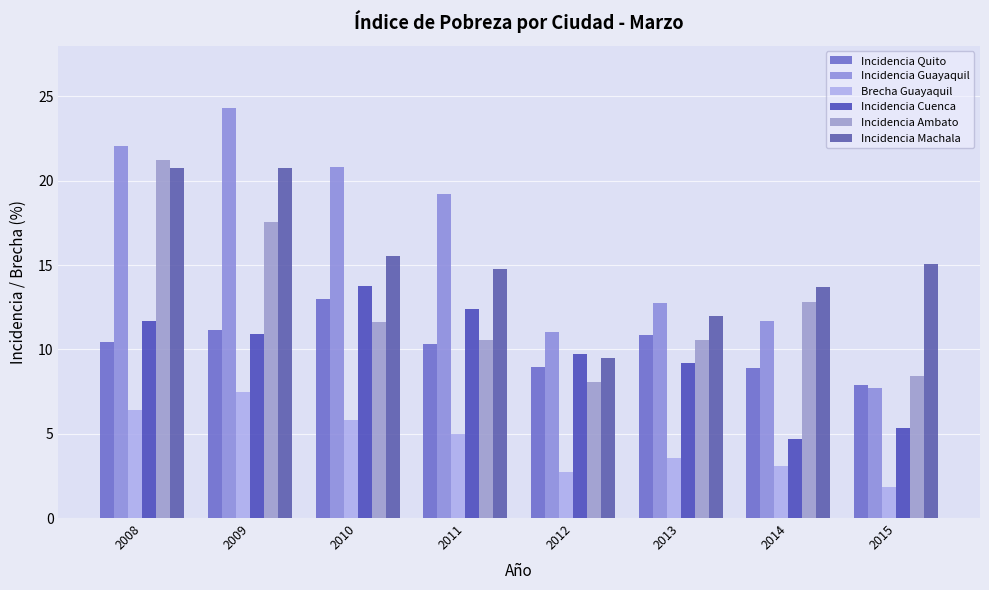

What is the average value of the Incidencia Machala series?

15.3